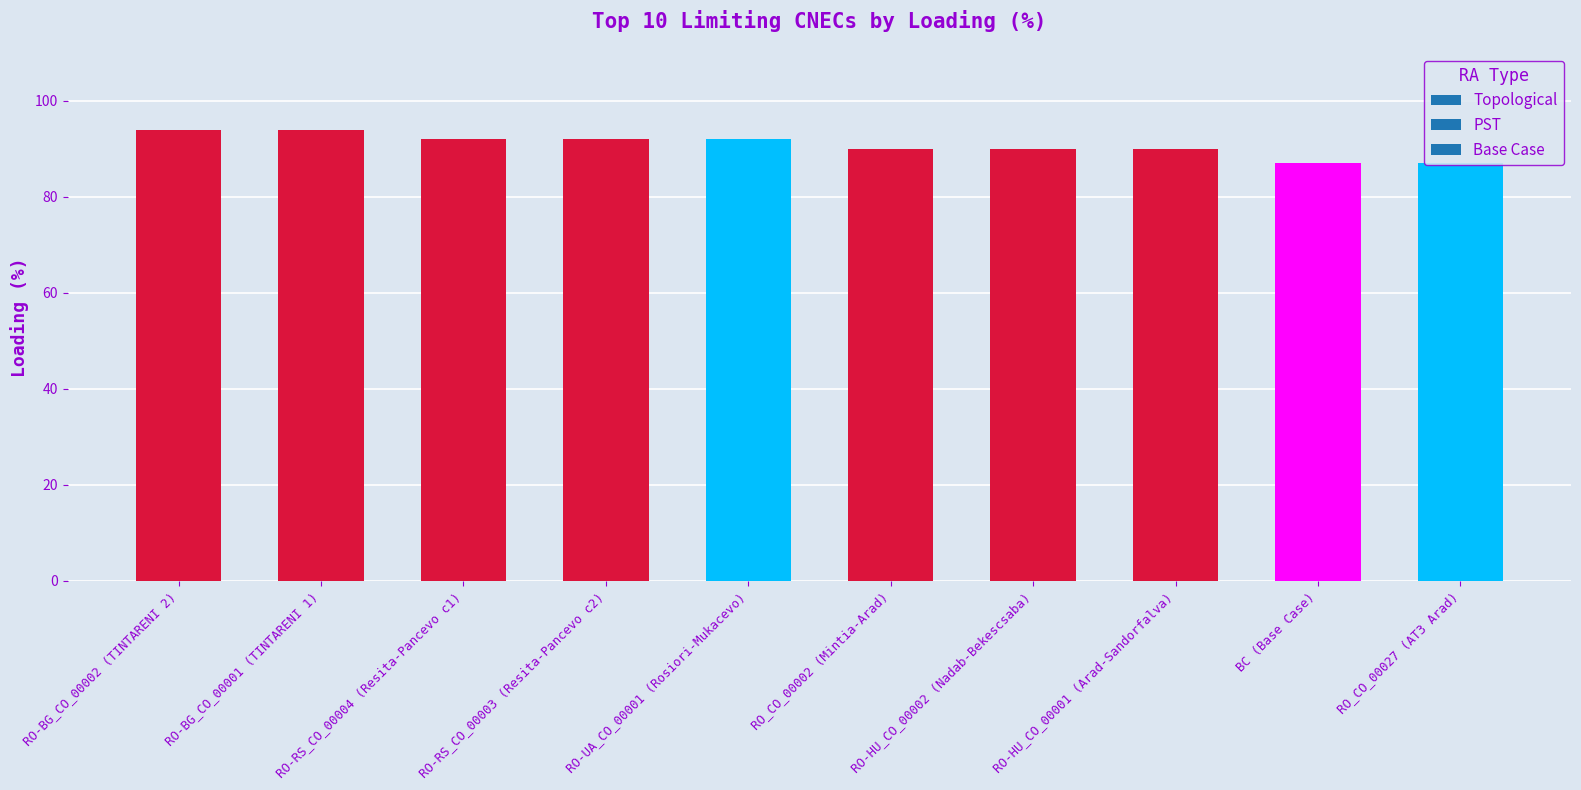

What is the label of the 3rd bar from the right?

RO-HU_CO_00001 (Arad-Sandorfalva)